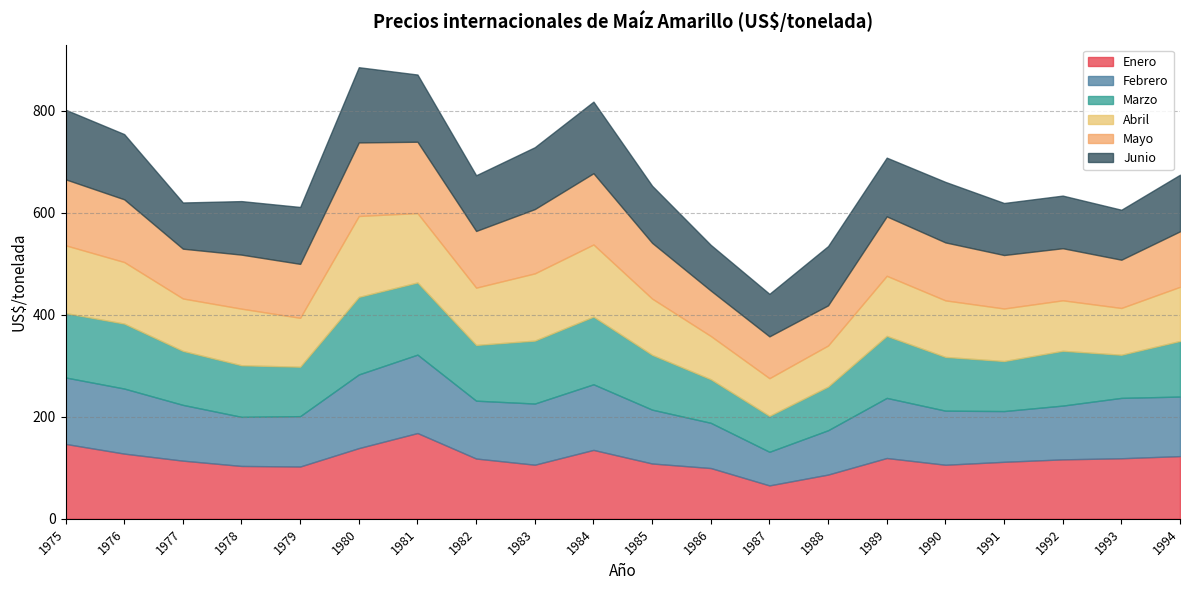

Where do Abril and Junio first cross each other?

1976 and 1977